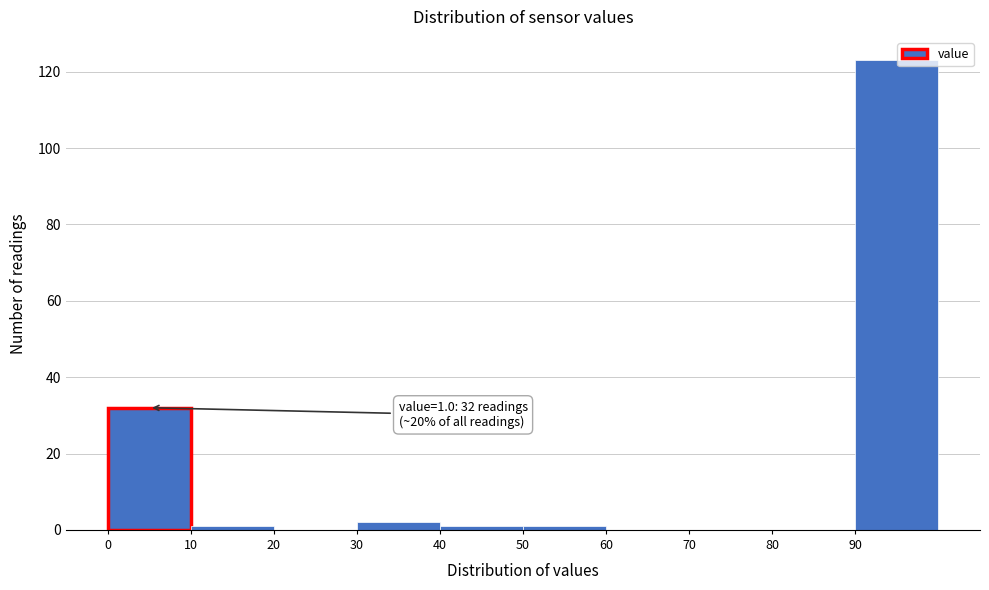

Which range on the x-axis has the tallest bar?

90 to 100